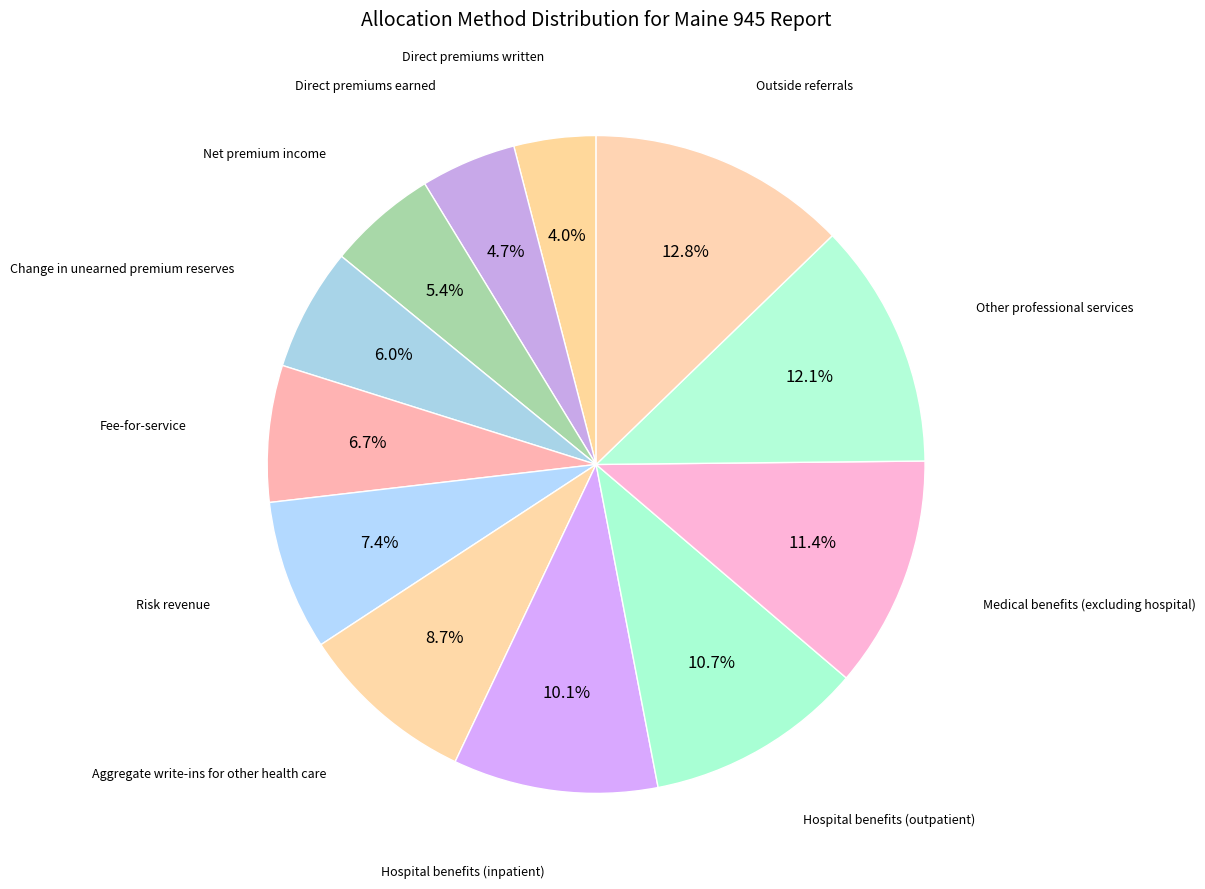

Between Hospital benefits (inpatient) and Risk revenue, which is larger?

Hospital benefits (inpatient)